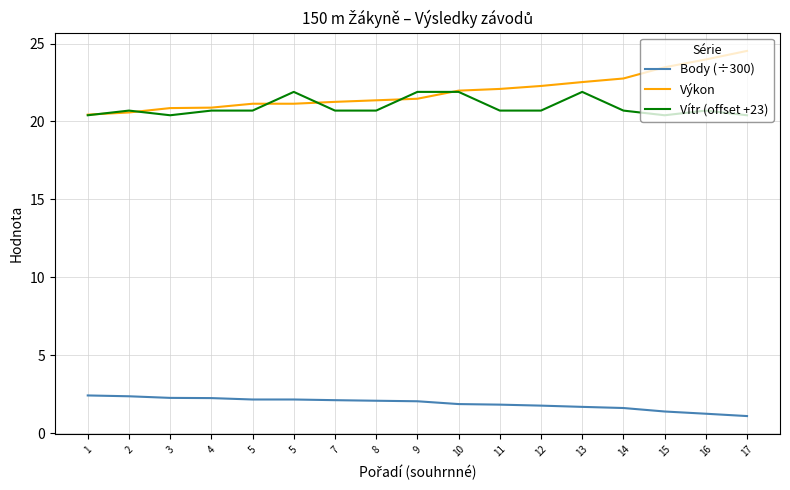

Rank the series at 17 from lowest to highest value.

Body (÷300), Vítr (offset +23), Výkon